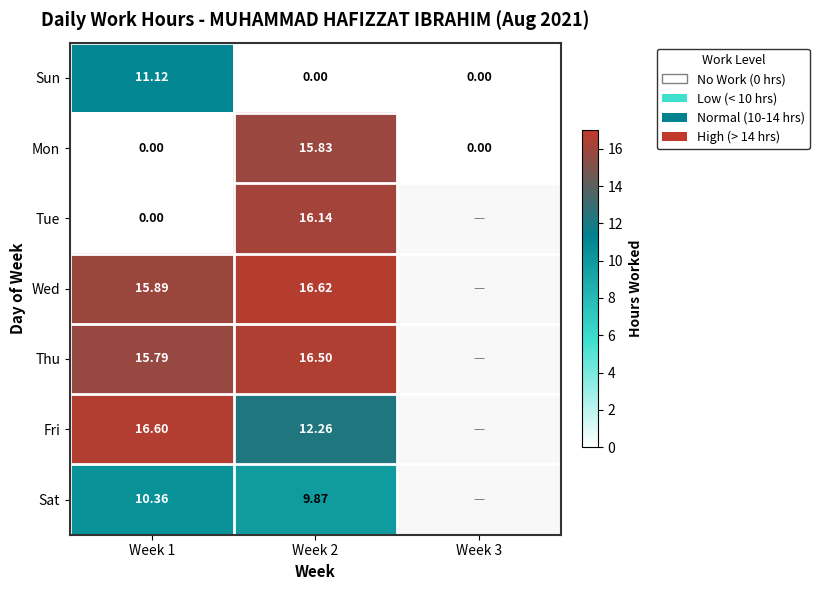

Rank the series by their maximum value, from lowest to highest.

Sat, Sun, Mon, Tue, Thu, Fri, Wed